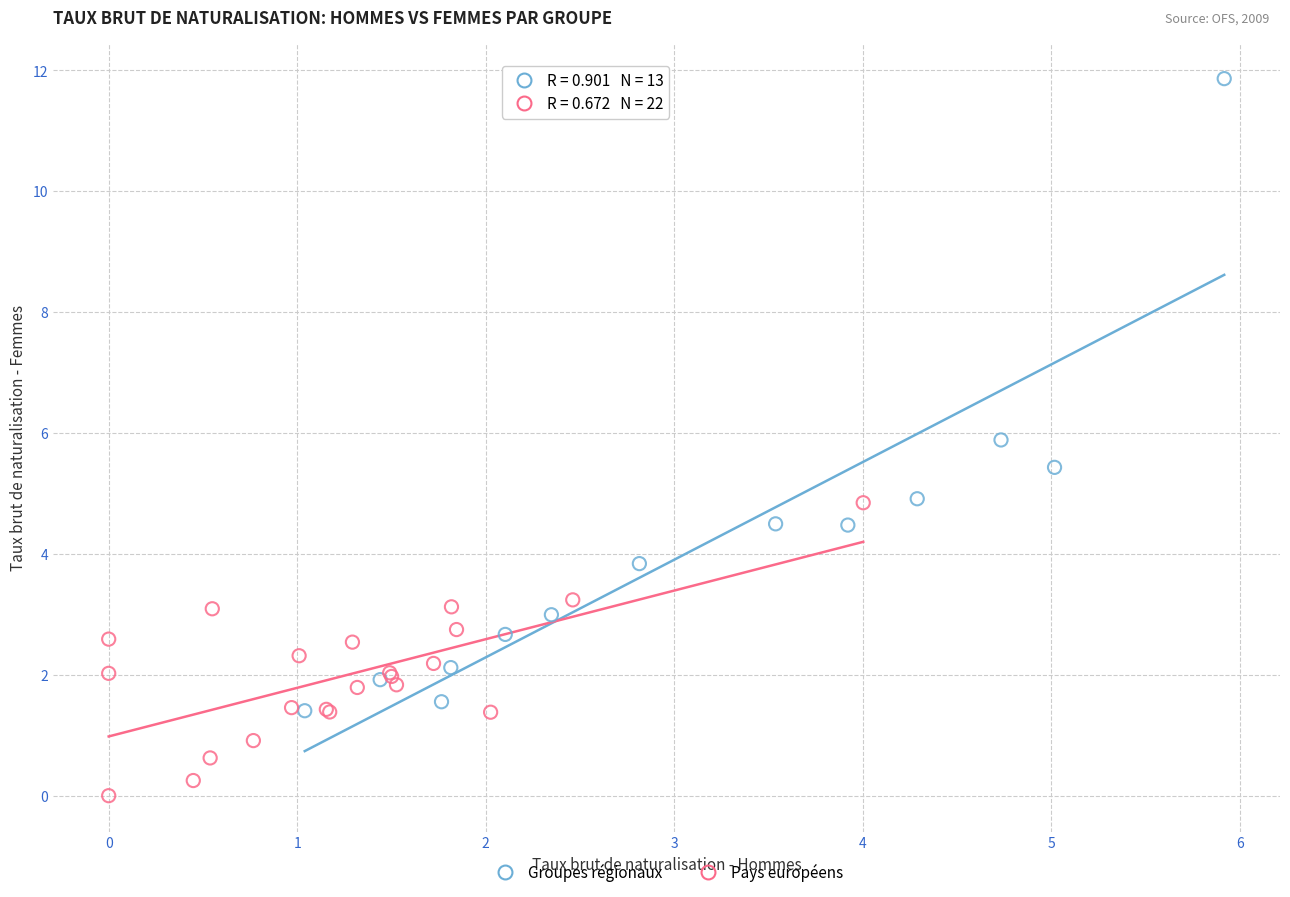

Which series reaches the maximum Y coordinate?

Groupes régionaux